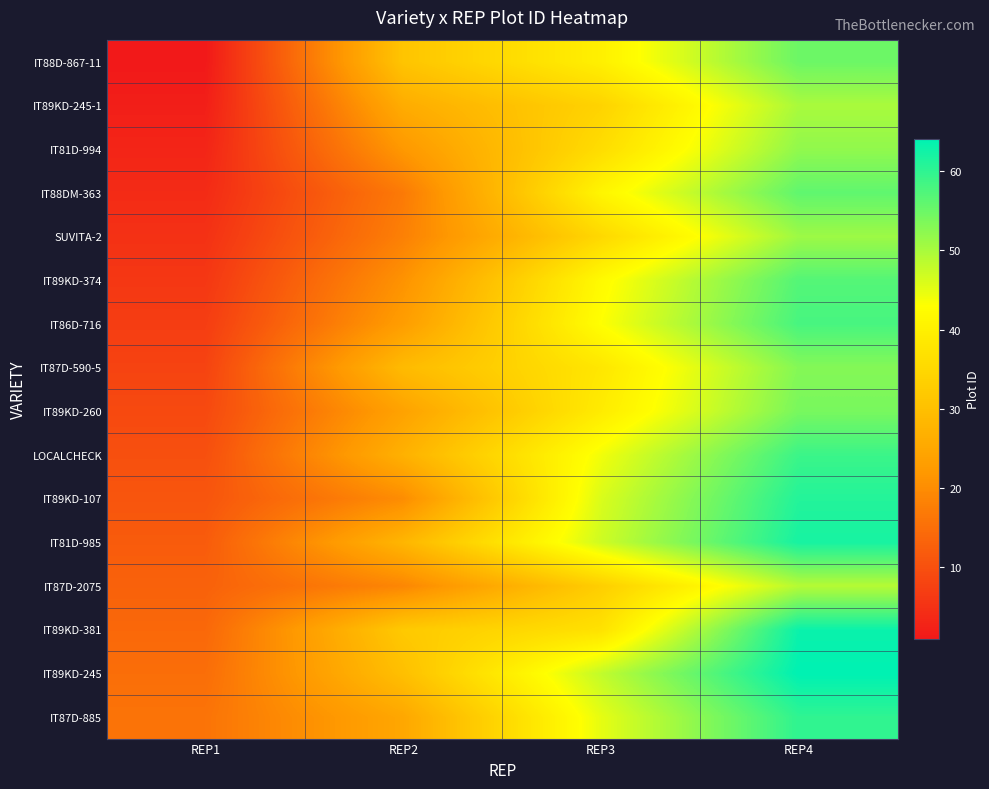

At how many categories does at least one series exceed 42?

2